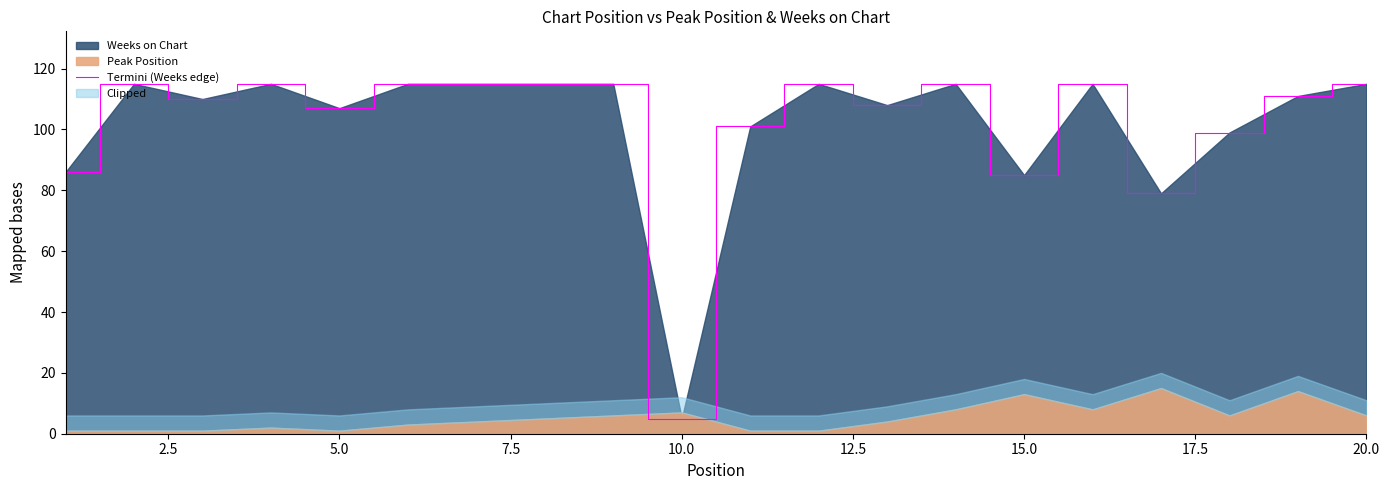

What is the minimum value for Termini (Weeks edge)?

5